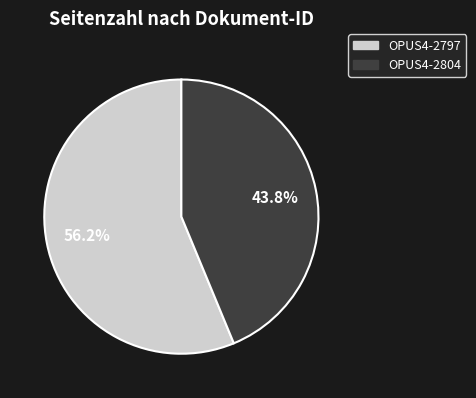

How many segments does this pie chart have?

2